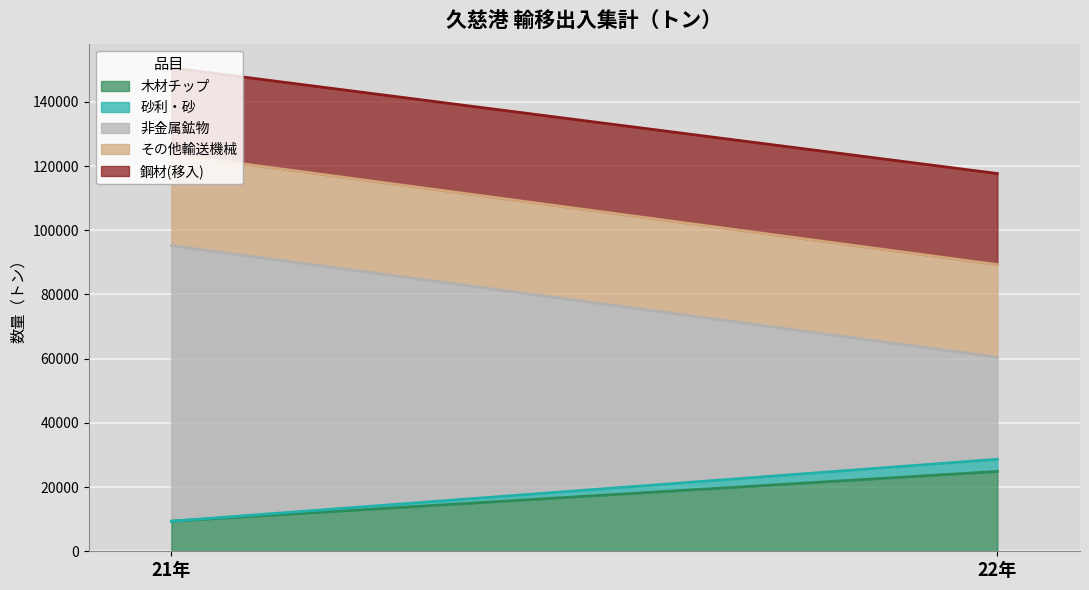

Reading left to right, what are all the values shown in this chart?

木材チップ: 21年=9375	22年=24870
砂利・砂: 21年=0	22年=3800
非金属鉱物: 21年=85867	22年=31773
その他輸送機械: 21年=28444	22年=28869
鋼材(移入): 21年=26930	22年=28376